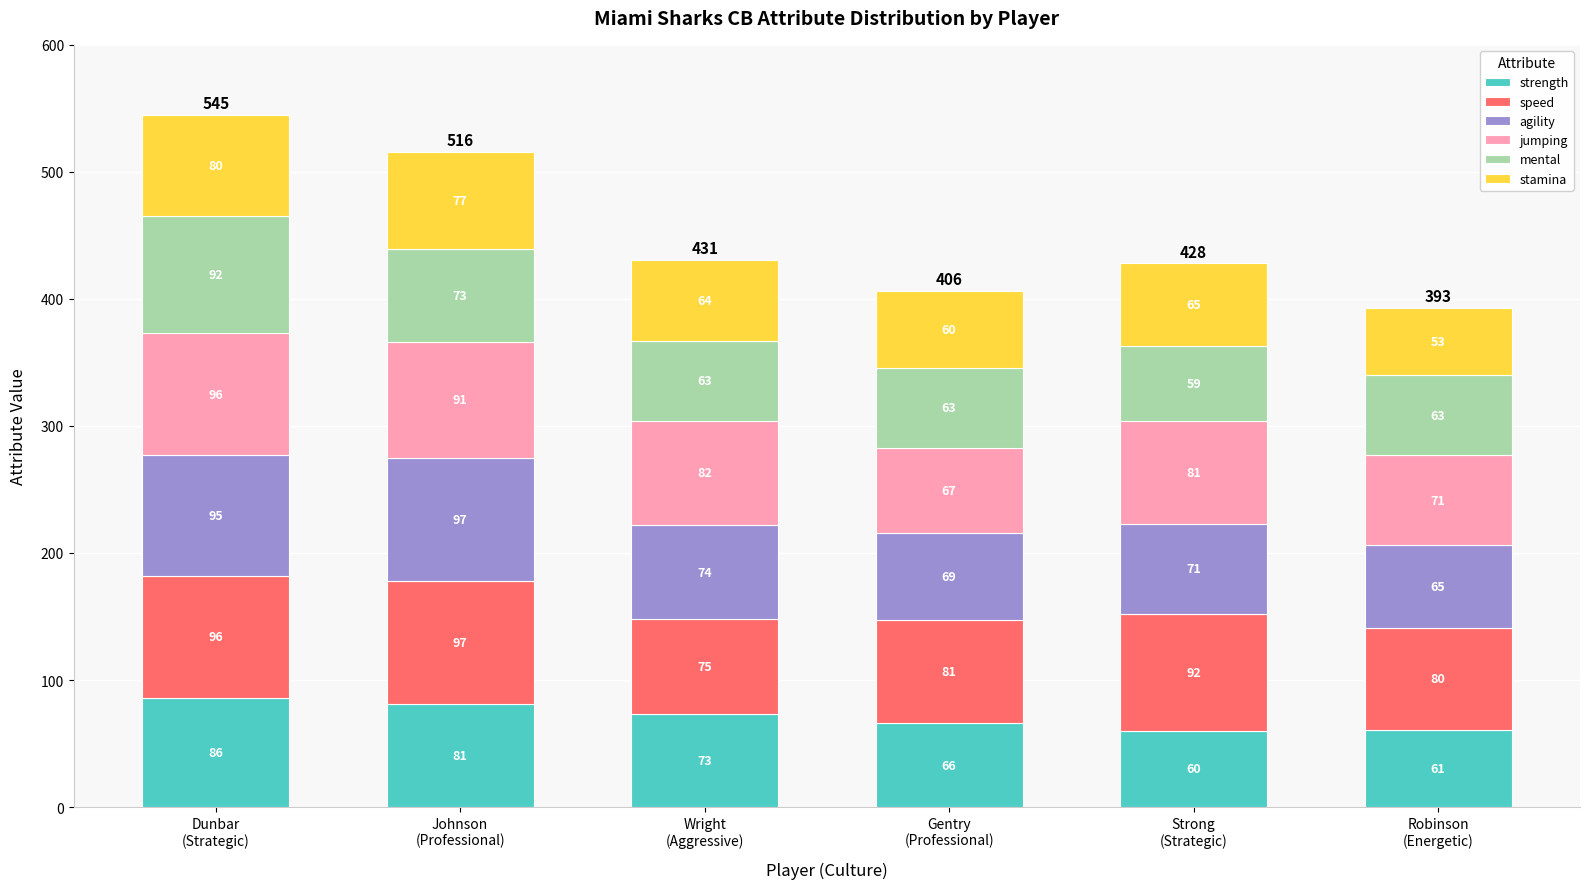

What is the sum of all strength values?

427